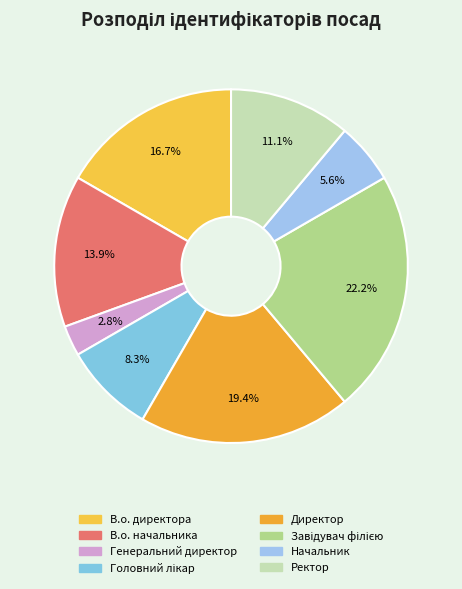

How many segments does this pie chart have?

8